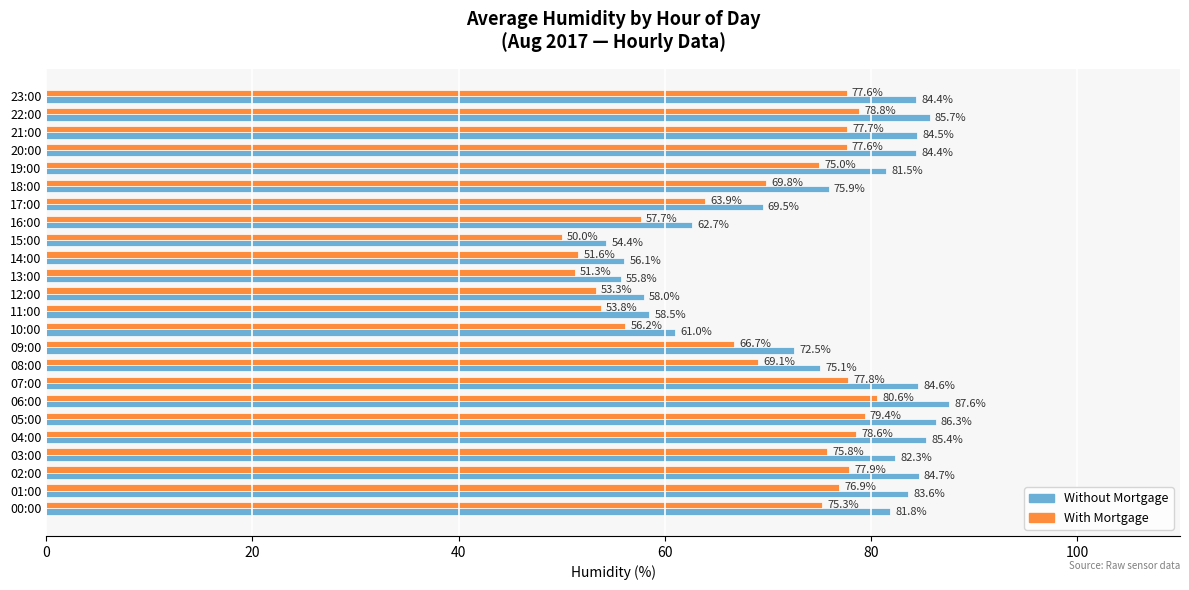

Is it true that Without Mortgage equals 146.5 at 05:00?

False